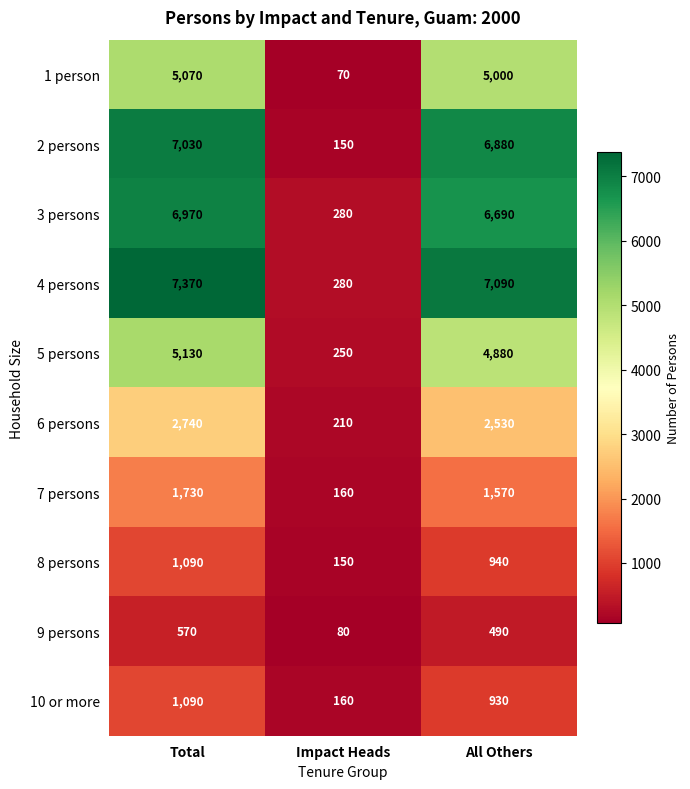

What is the total value across all series at Total?

38790